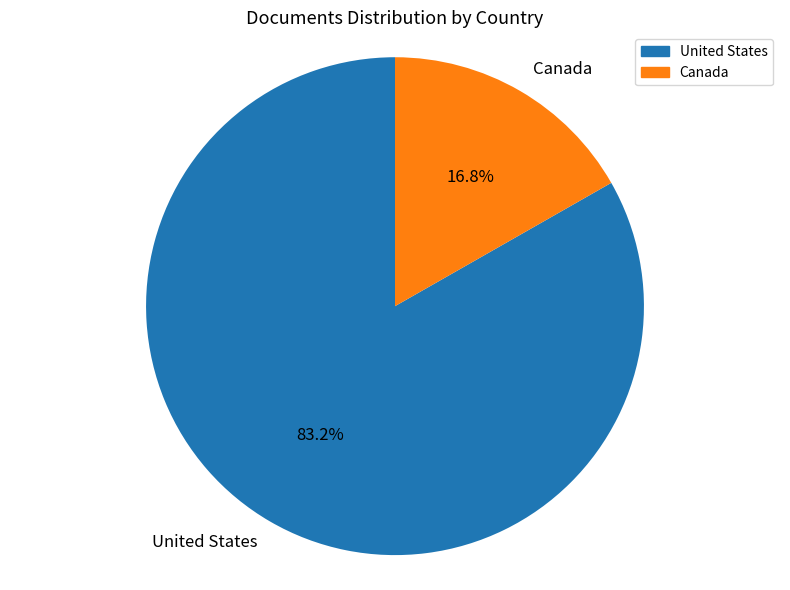

True or false: Canada accounts for 10% of the total.

False